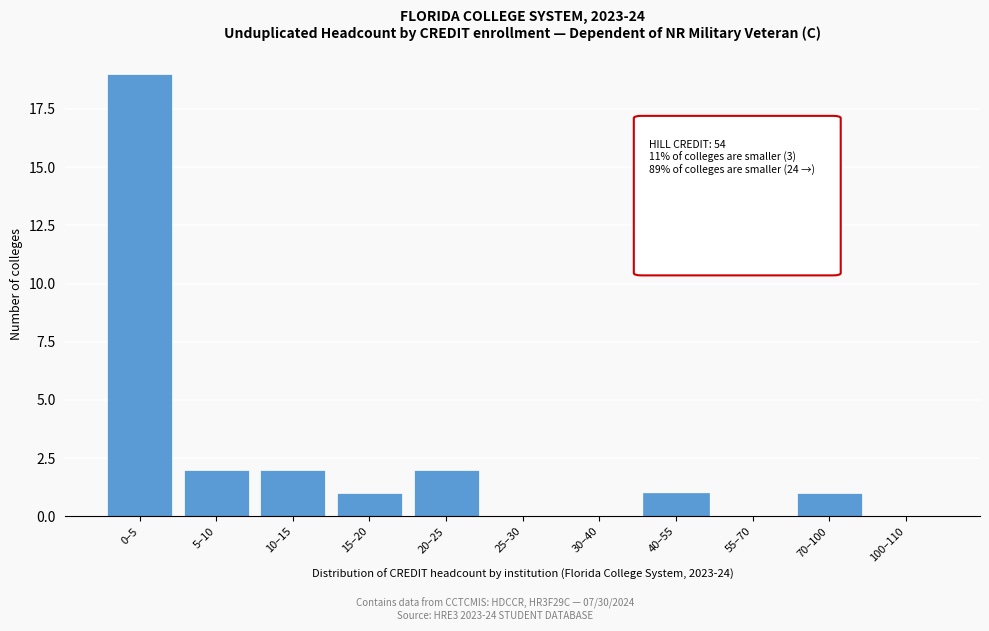

Reading left to right, extract all data points from this chart.

0–5=19	5–10=2	10–15=2	15–20=1	20–25=2	25–30=0	30–40=0	40–55=1	55–70=0	70–100=1	100–110=0